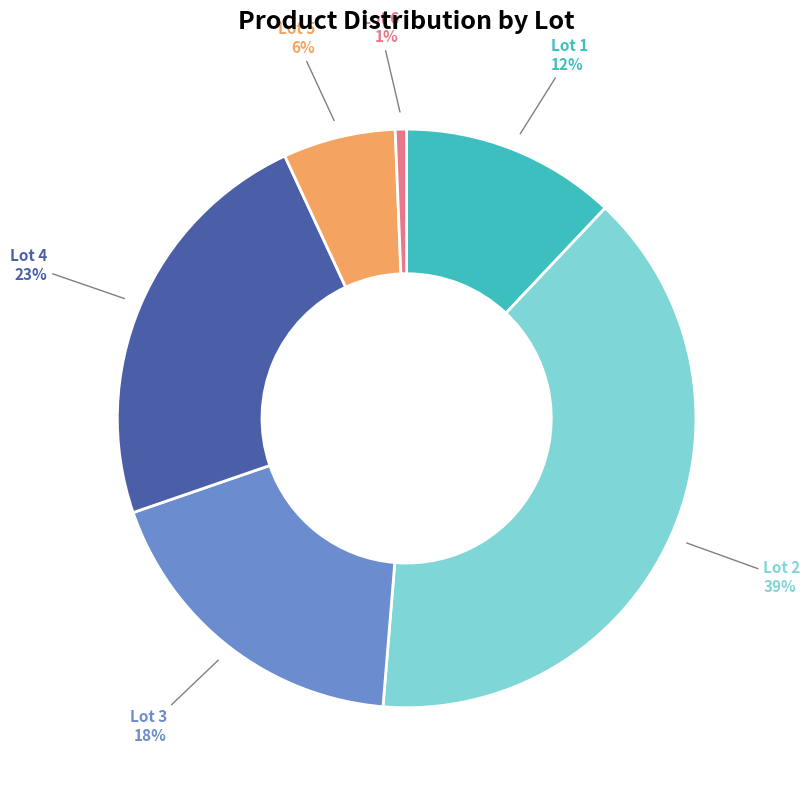

What percentage is the Lot 1 slice, to the nearest percent?

12%